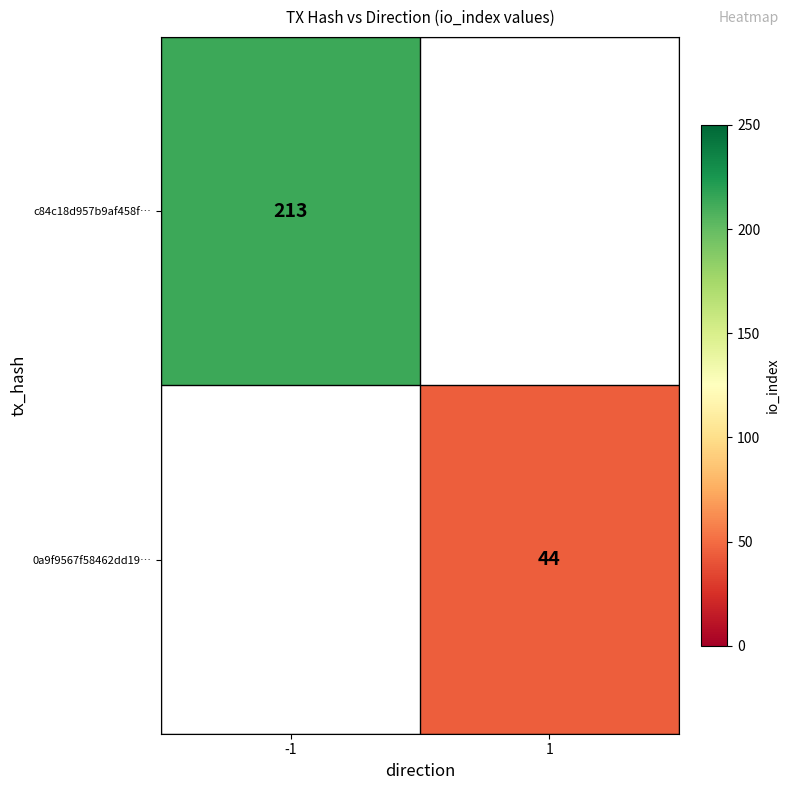

The 0a9f9567f58462dd19… series shows 18 at 1. True or false?

False